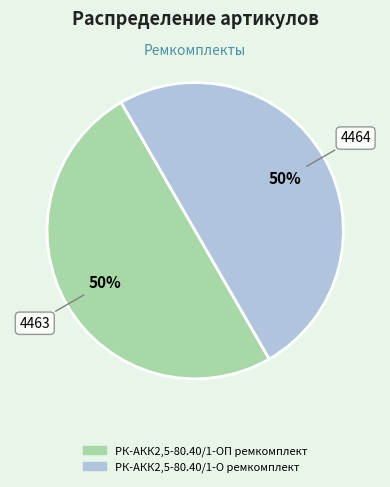

What is the ratio of the value at РК-АКК2,5-80.40/1-О ремкомплект to the value at РК-АКК2,5-80.40/1-ОП ремкомплект?

1.0